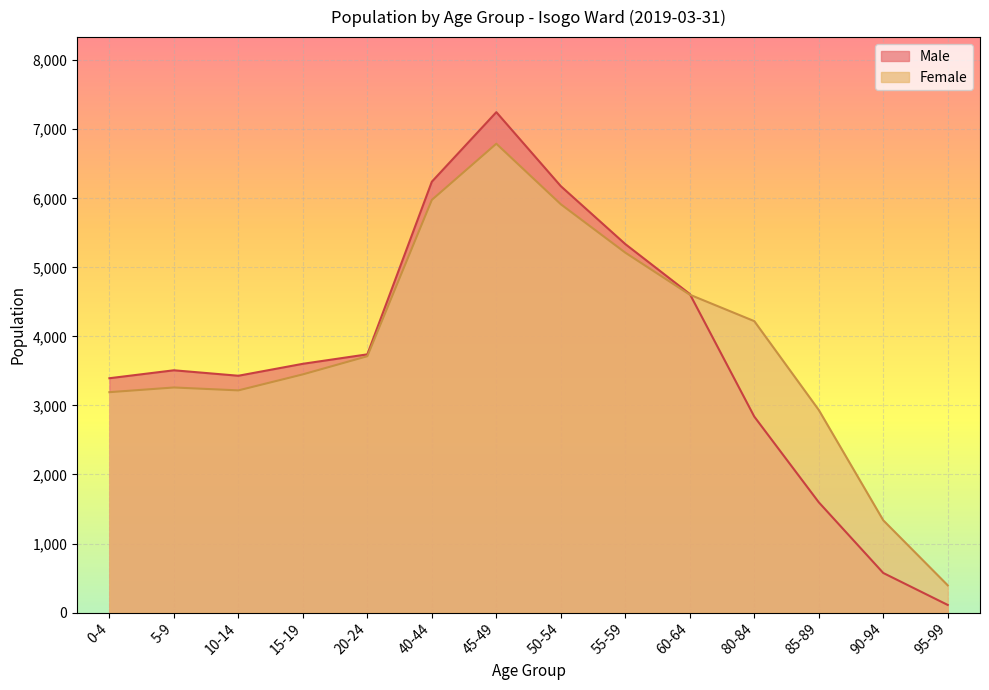

Is the value of Female at 50-54 greater than the value of Male at 40-44?

No